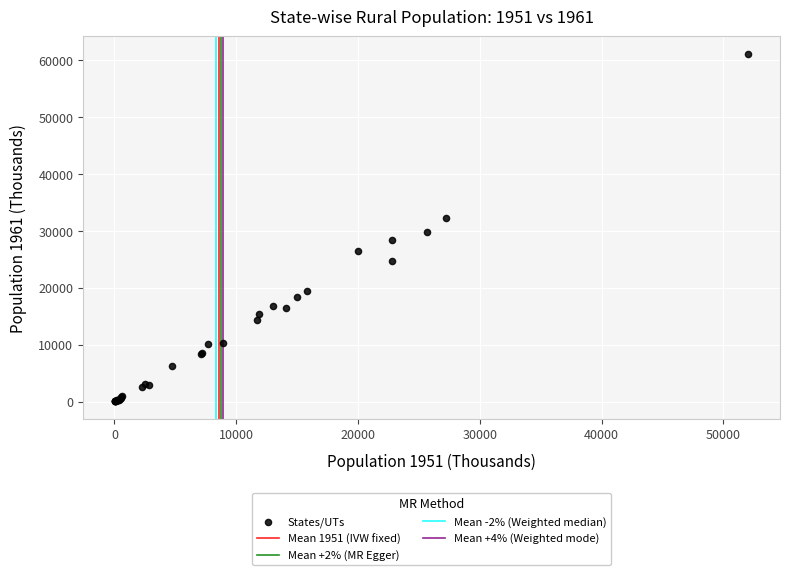

What Y value in the scatter plot is closest to 30590?

29709